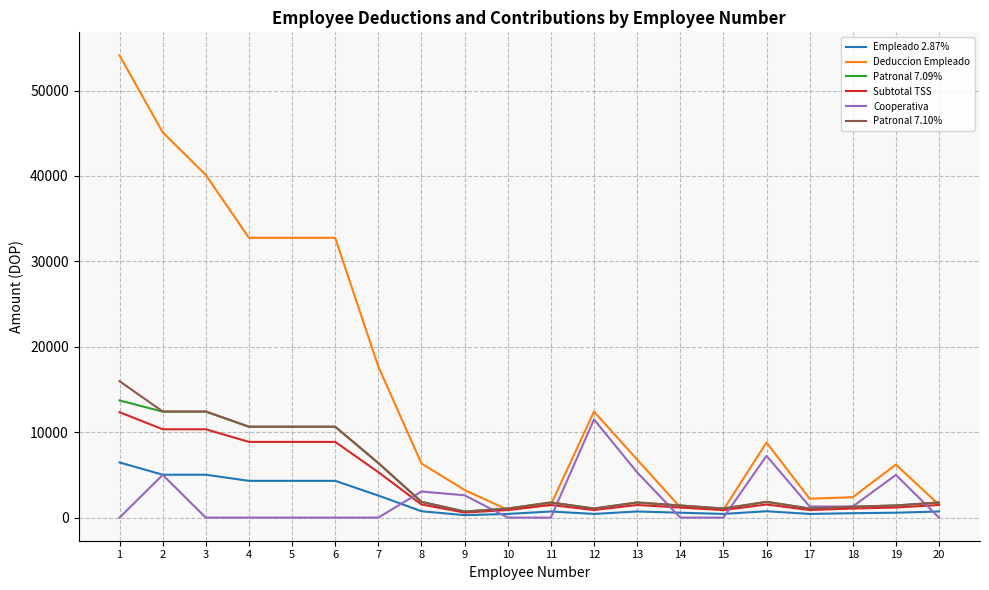

Between 2 and 15, which series saw the biggest shift?

Deduccion Empleado